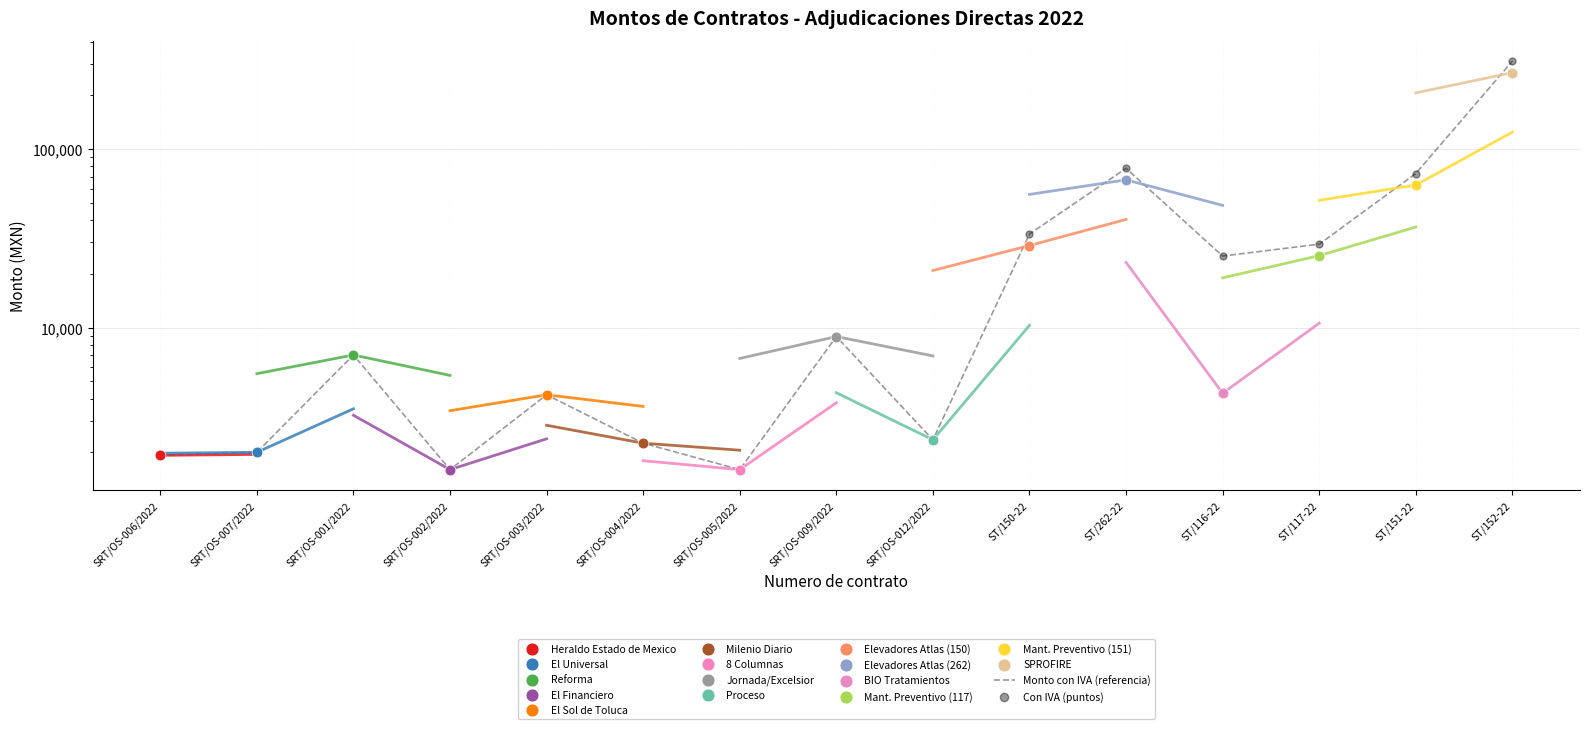

Which series has the largest Y range (max minus min)?

Monto con IVA (referencia)